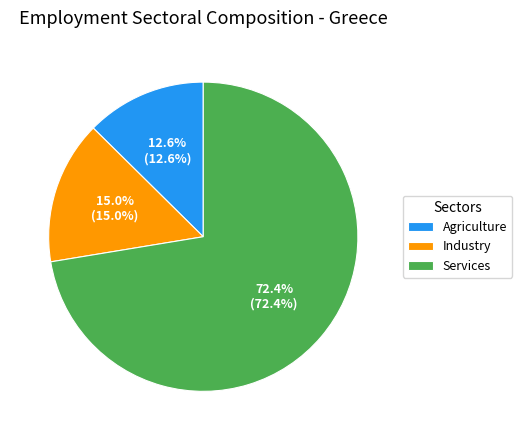

Approximately how many times larger is the value at Agriculture compared to Industry?

0.8